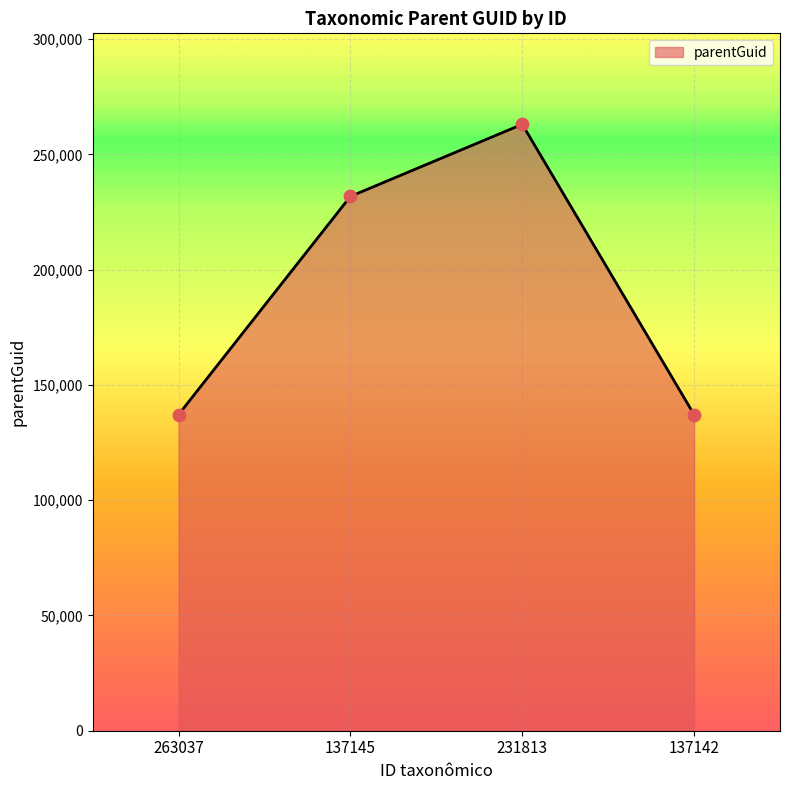

What is the ratio of the value at 263037 to the value at 137142?

1.0